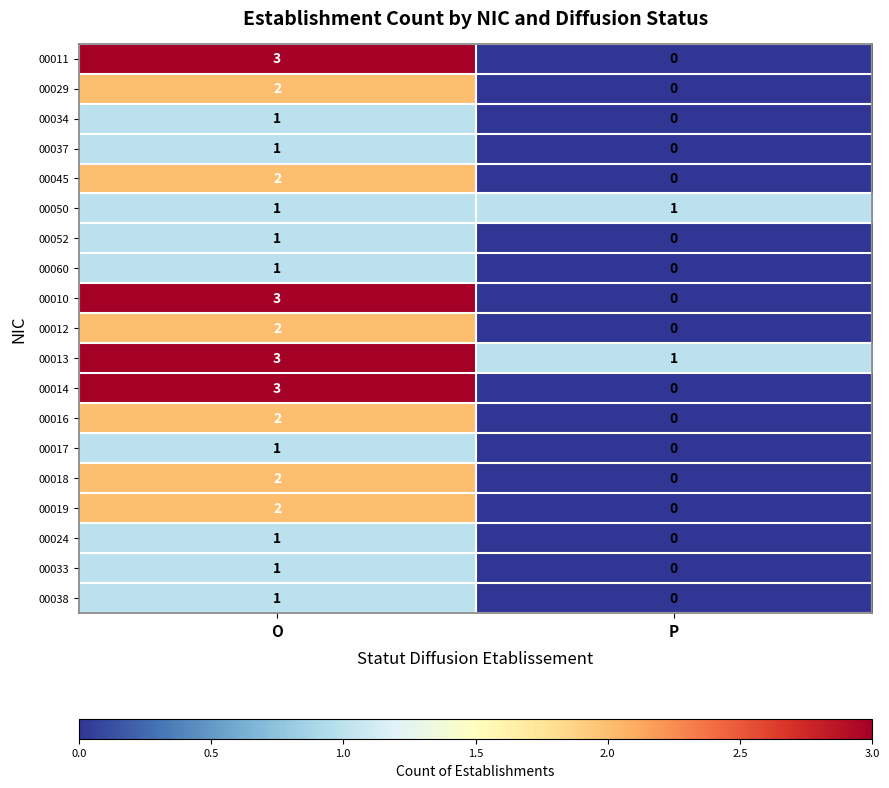

What is the maximum value shown in the chart?

3